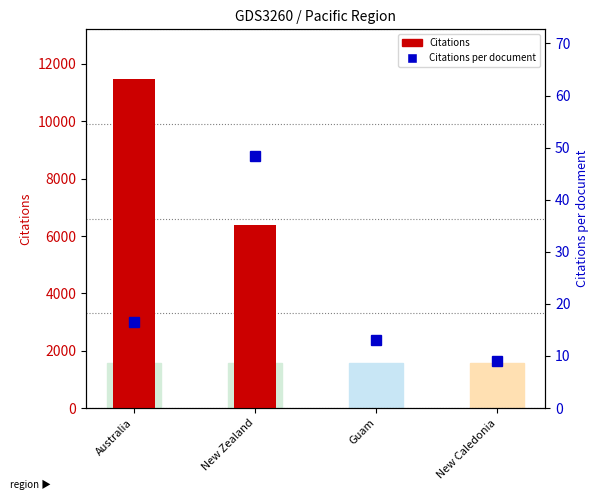

At which category does the chart reach its peak across all series?

Australia